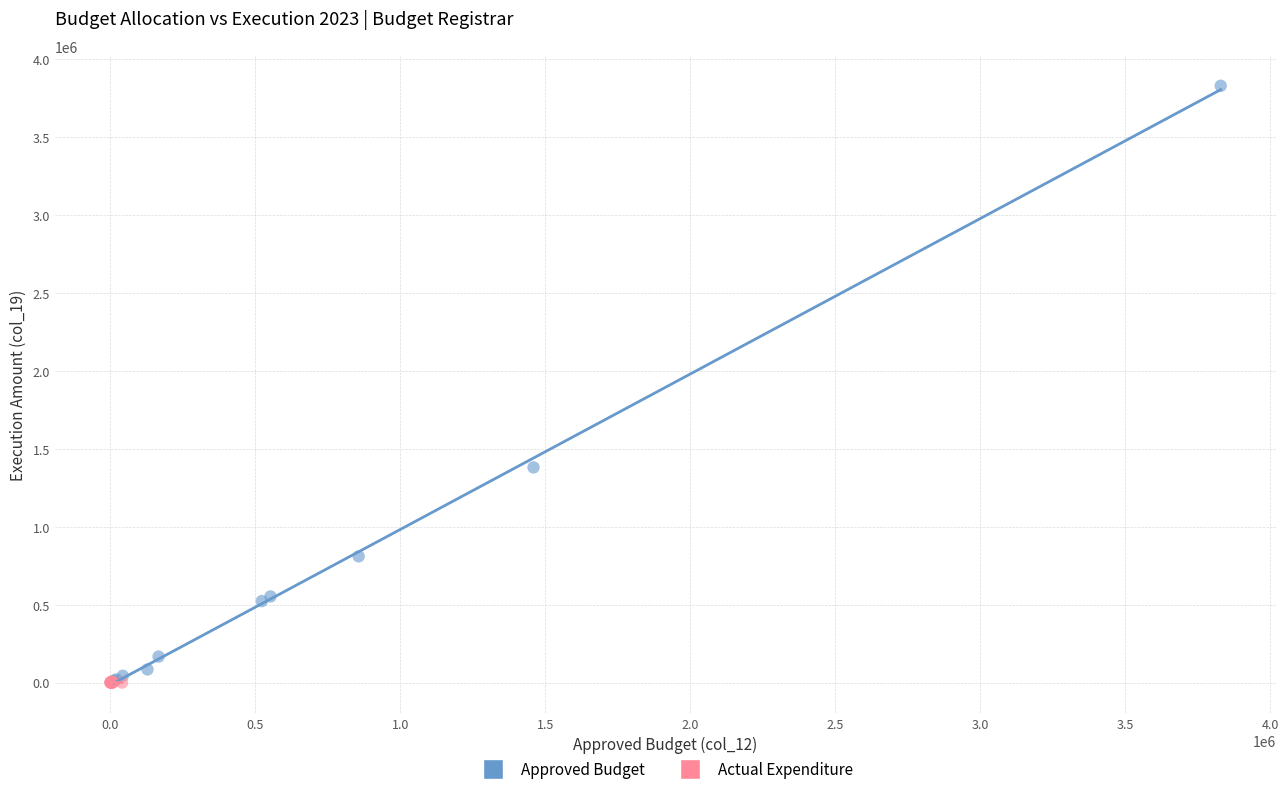

Which series has the widest spread of Y values?

Approved Budget